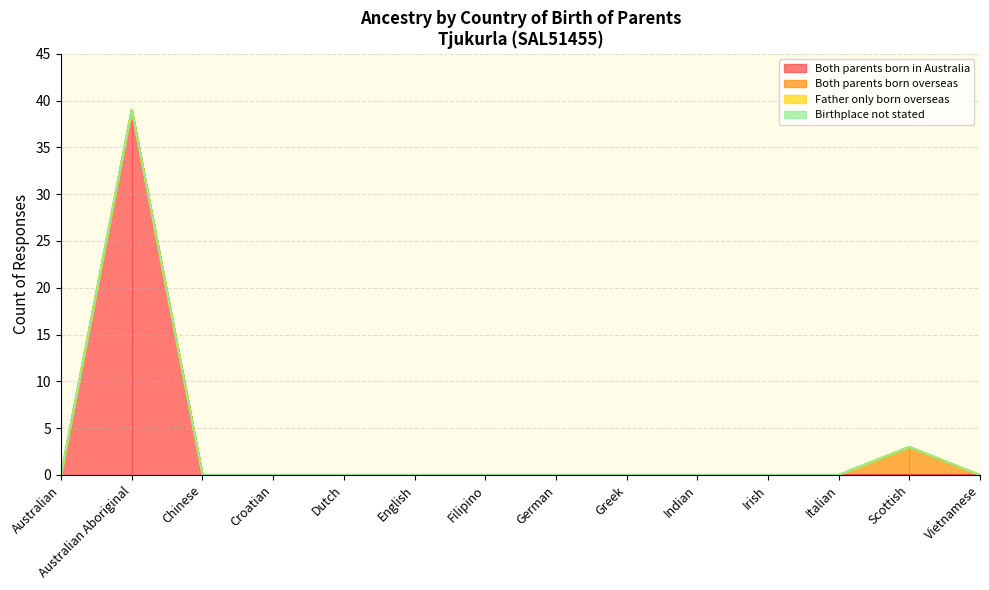

Which label corresponds to the largest value in the chart?

Australian Aboriginal